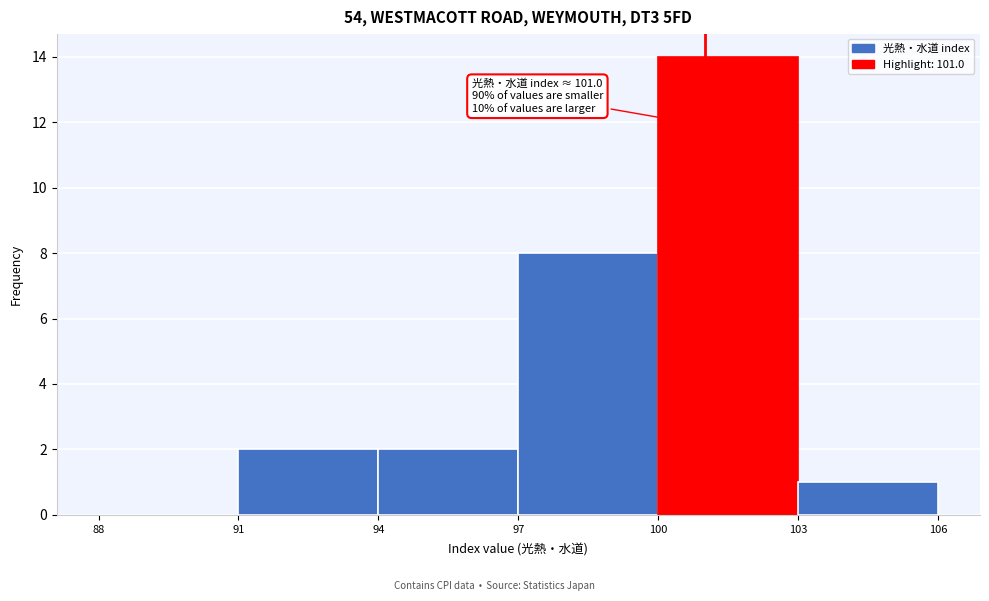

Over which range of the x-axis is the bar tallest?

100 to 103